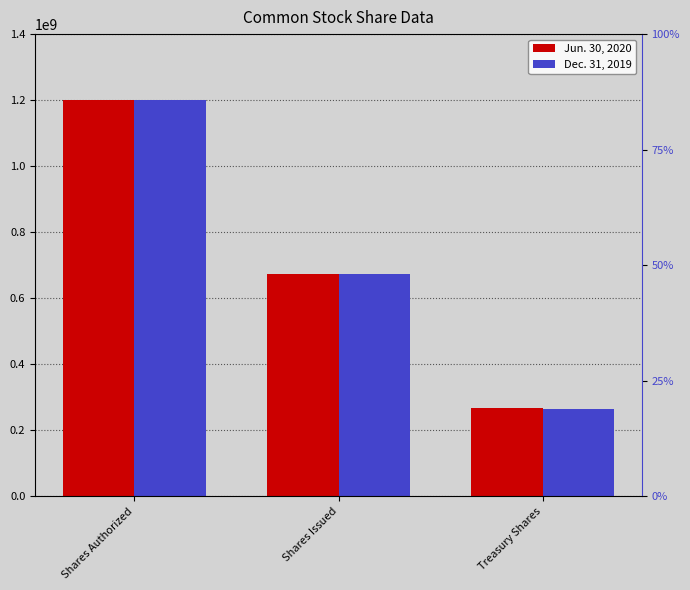

What is the total value across all series at Treasury Shares?

529958073